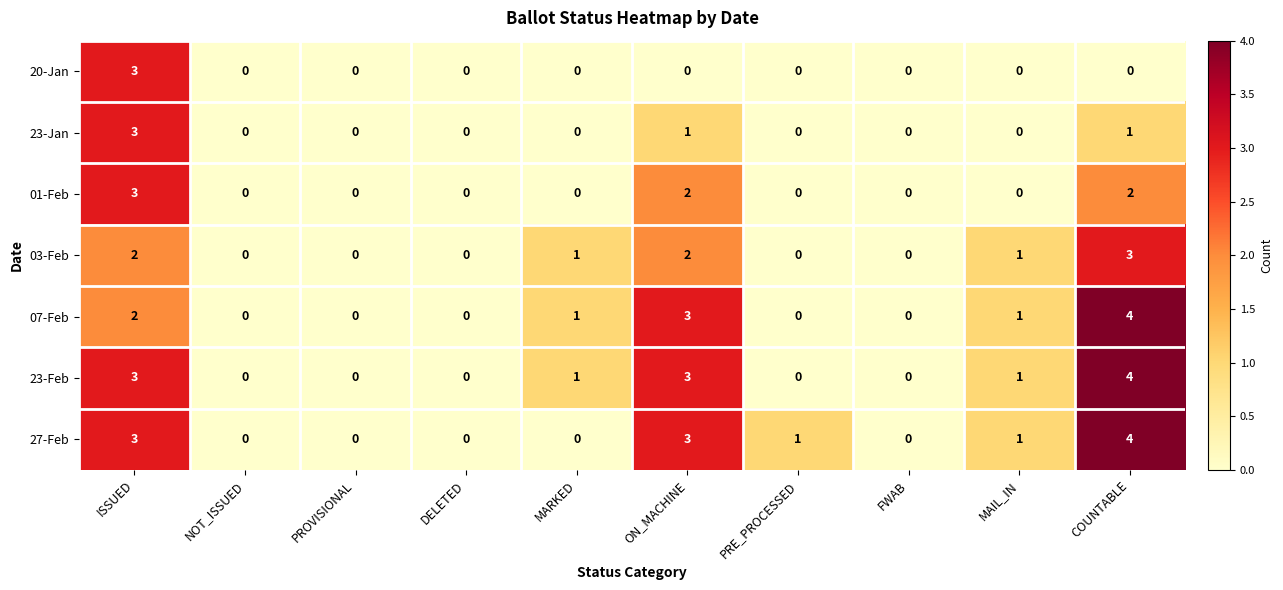

At which label is 07-Feb closest to 2?

ISSUED